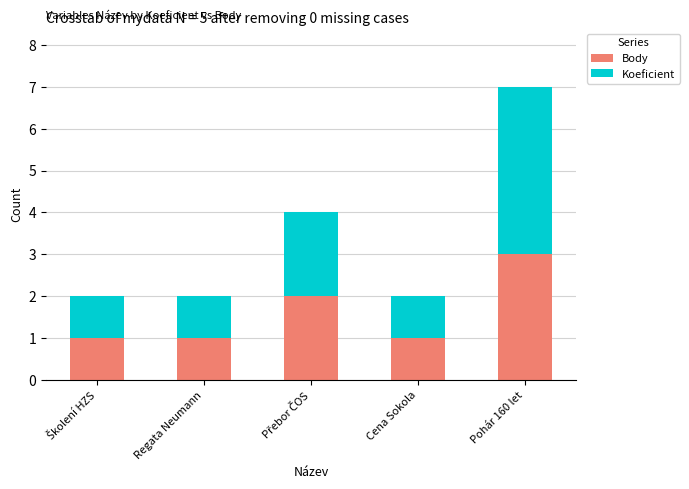

At which category is the sum across all series the highest?

Pohár 160 let